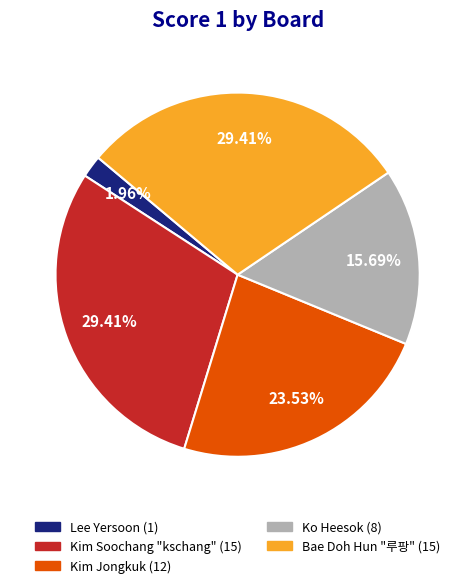

How many slices are in this pie chart?

5